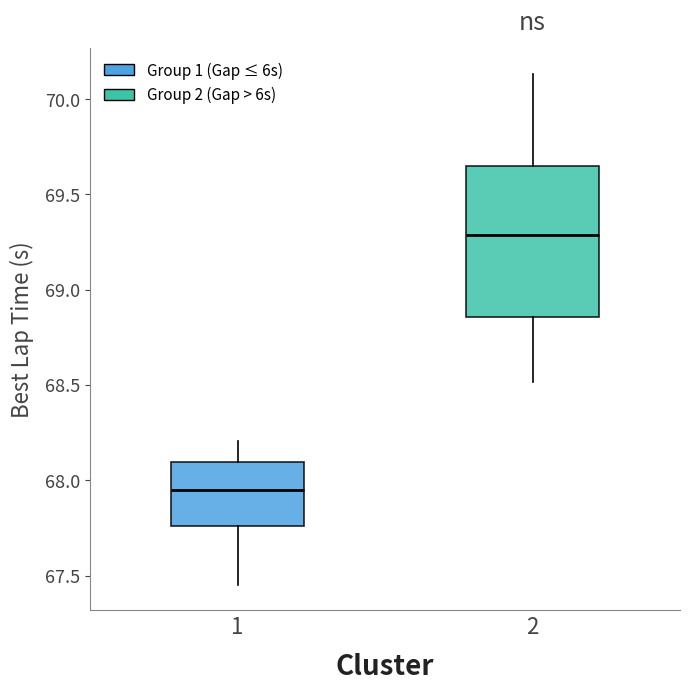

Reading left to right, transcribe this box plot: for each box, give where its median line is, the range the box spans, and where its two whiskers end, as read against the y-axis. The values are not printed on the chart, so give them approximately, as read against the axis.

1: median 67.95, box 67.75 to 68.10, whiskers 67.45 to 68.20
2: median 69.30, box 68.85 to 69.65, whiskers 68.50 to 70.15